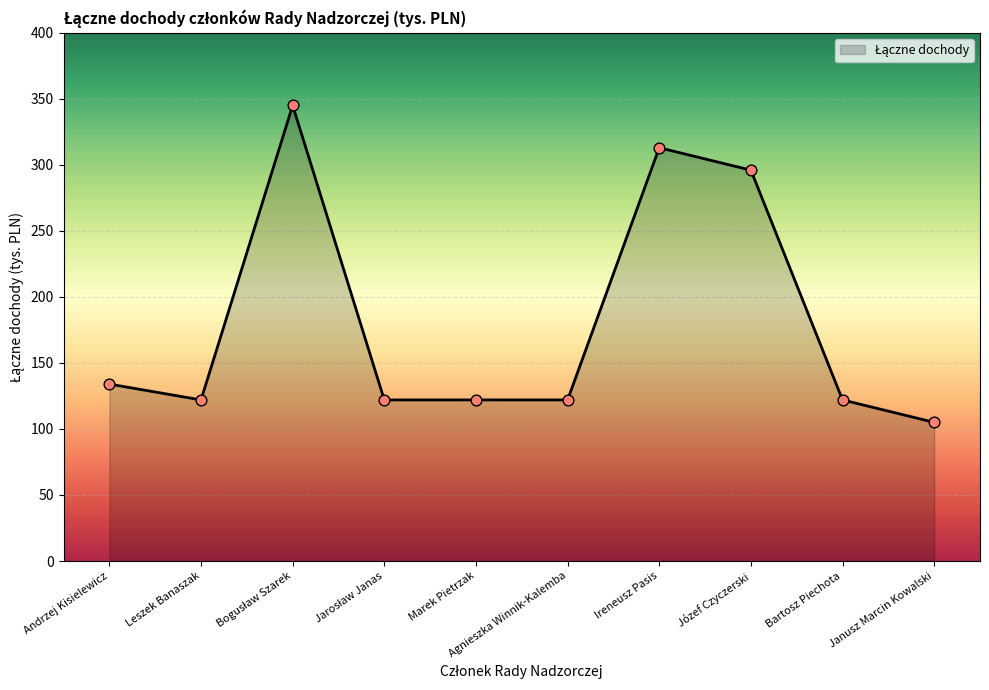

Which has a higher value, Andrzej Kisielewicz or Marek Pietrzak?

Andrzej Kisielewicz